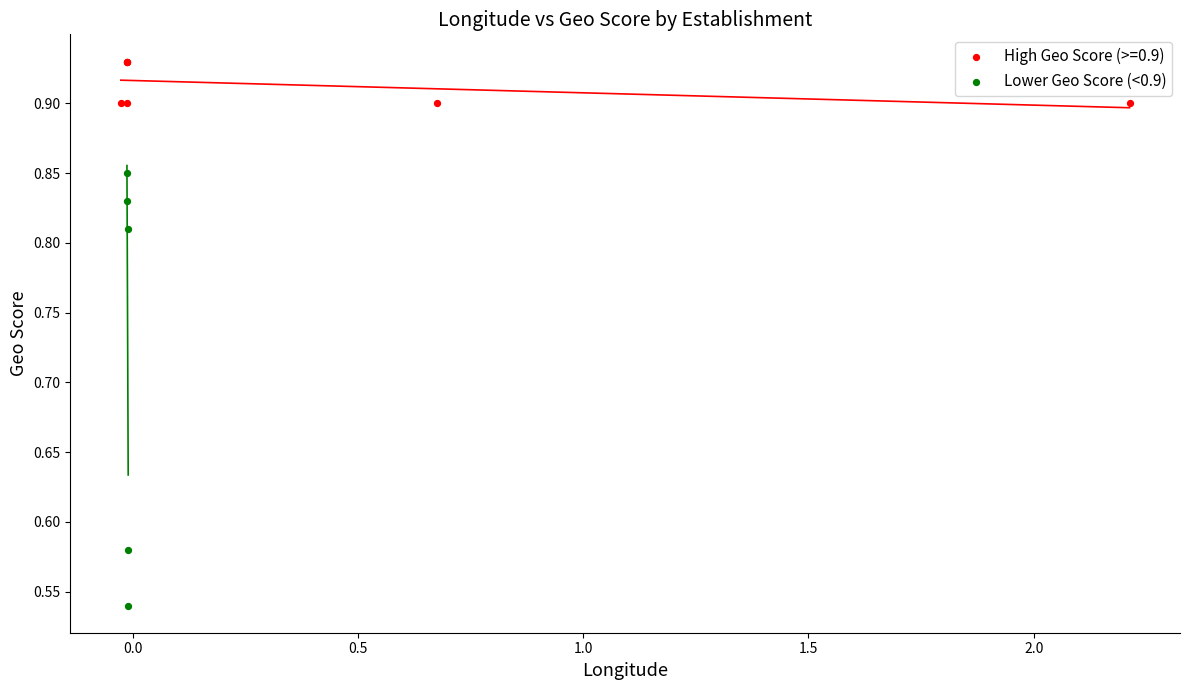

Which series has the largest Y range (max minus min)?

Lower Geo Score (<0.9)